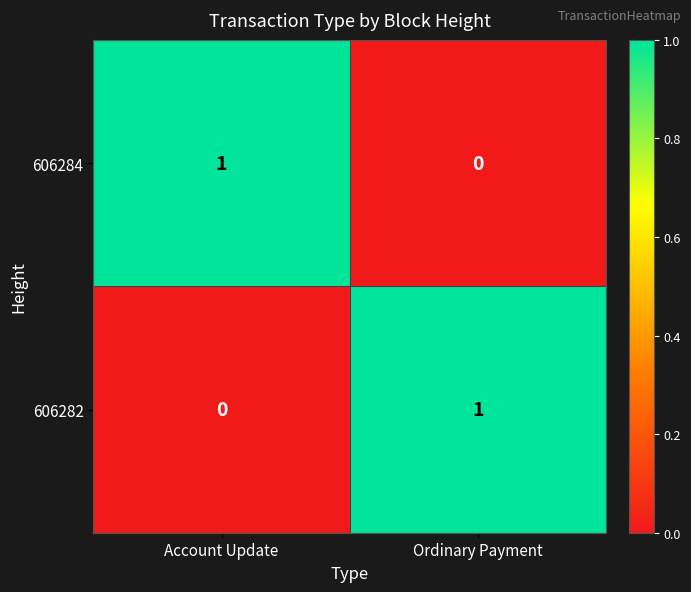

Which category has the lowest value in the 606284 series?

Ordinary Payment